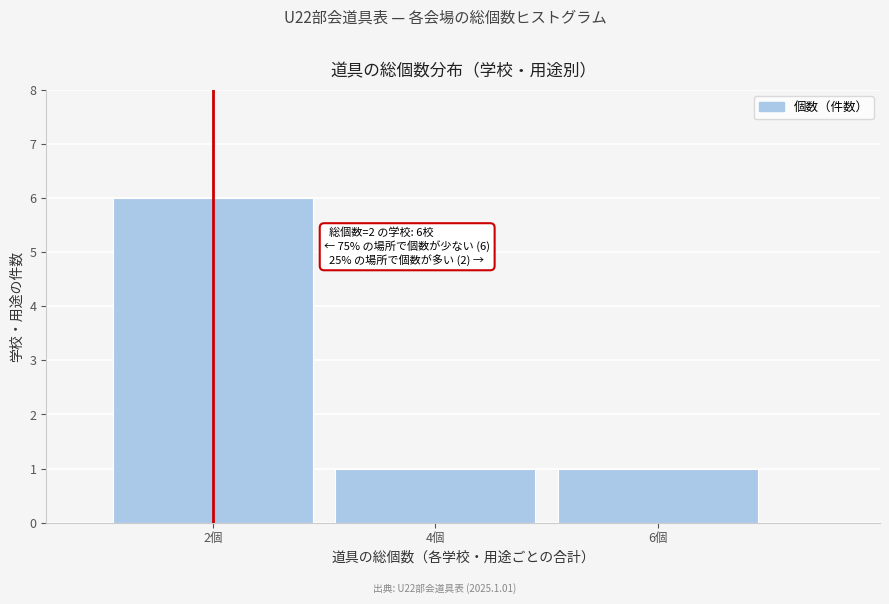

Reading right to left, list all the values displayed in this chart.

6個=1	4個=1	2個=6